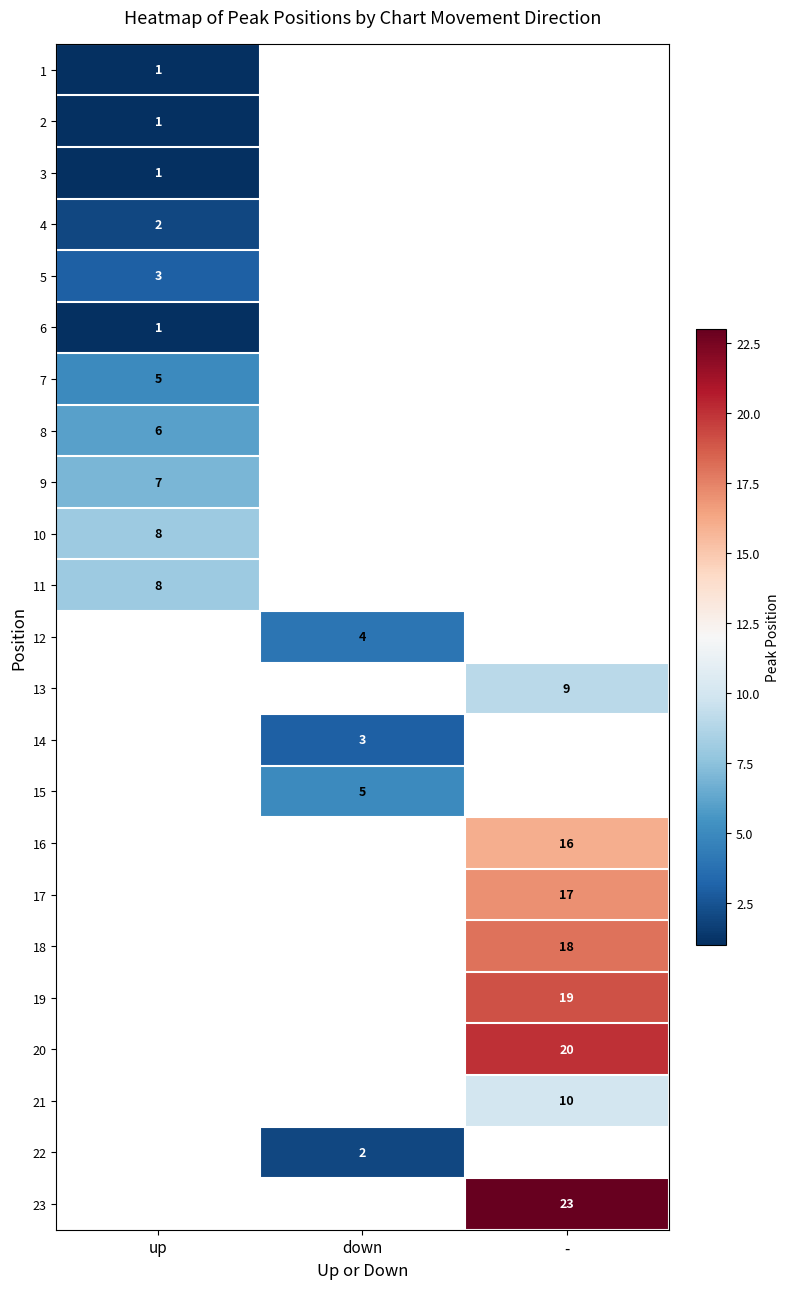

Count the number of data series in this chart.

23